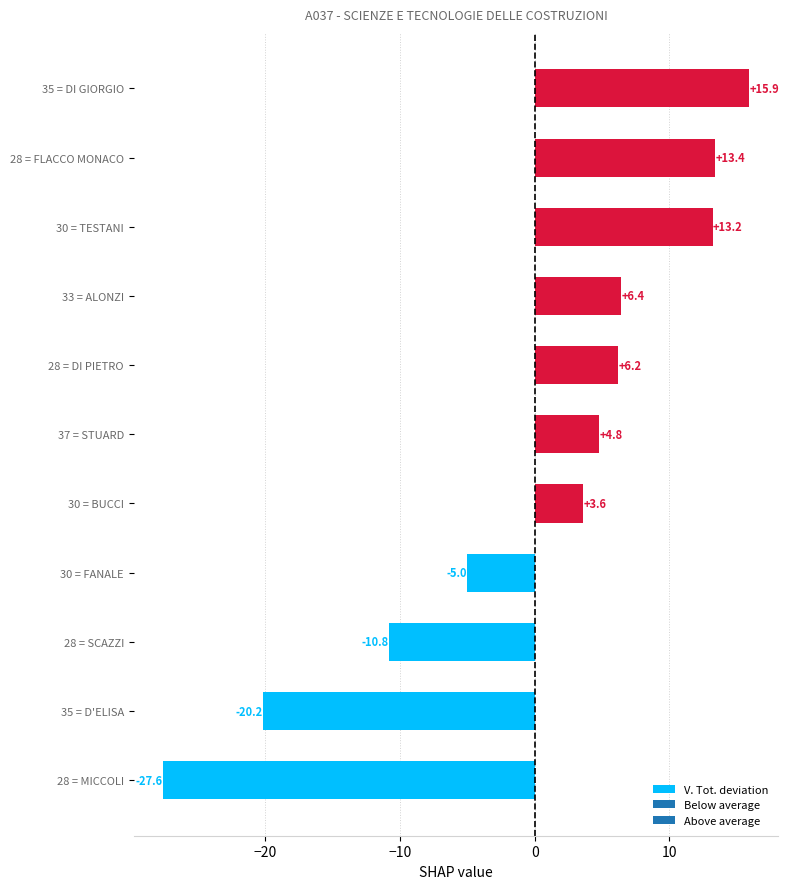

How many categories are shown in the chart?

11